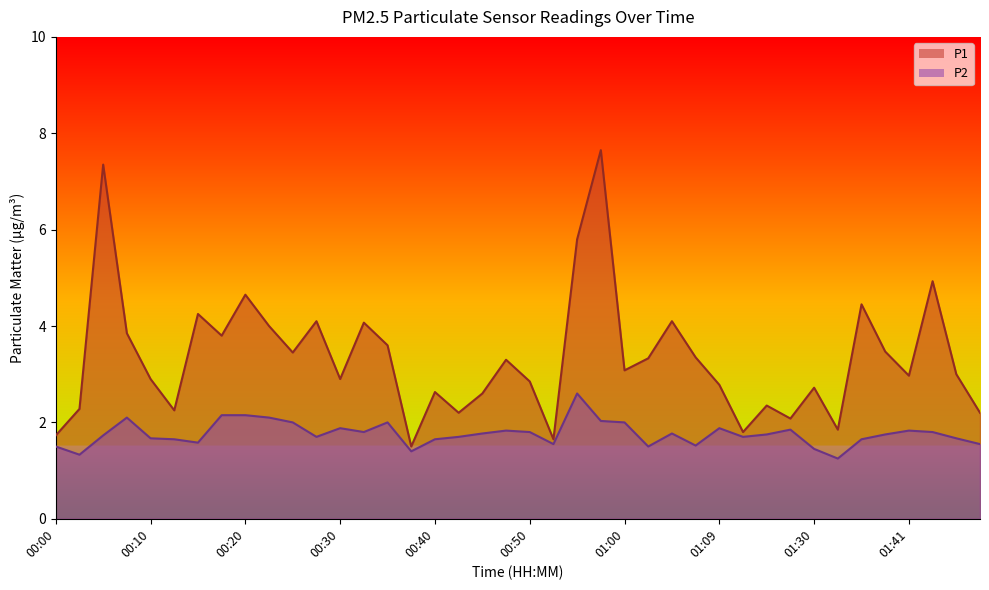

Does the chart display data point markers on the line(s)?

No